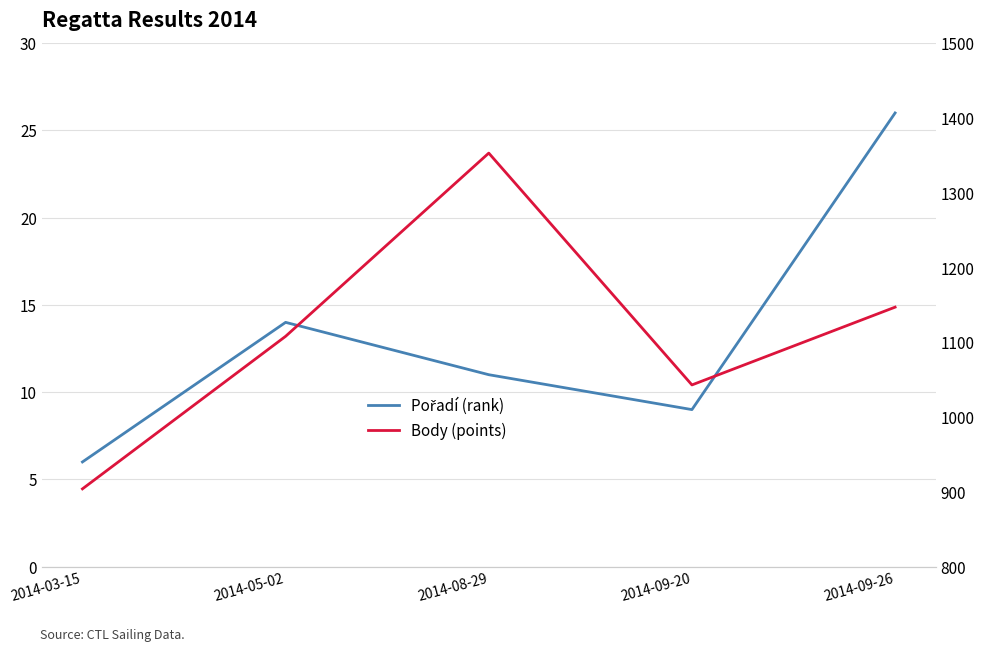

The Body (points) series shows 904 at 2014-03-15. True or false?

True